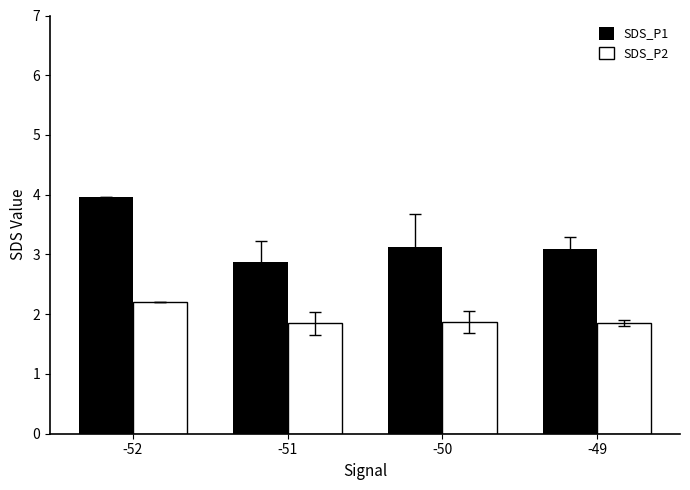

How many SDS_P2 values are between 1 and 2?

3